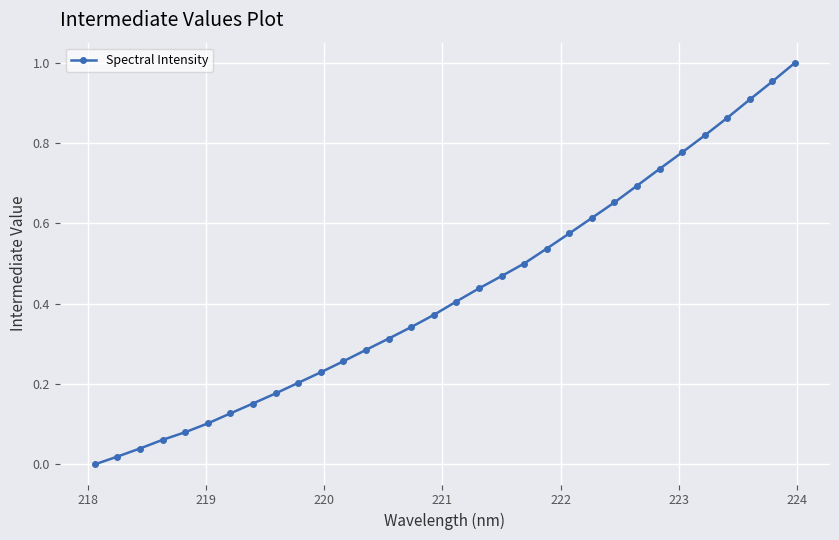

True or false: there are more than 2 points higher than both neighbors.

False